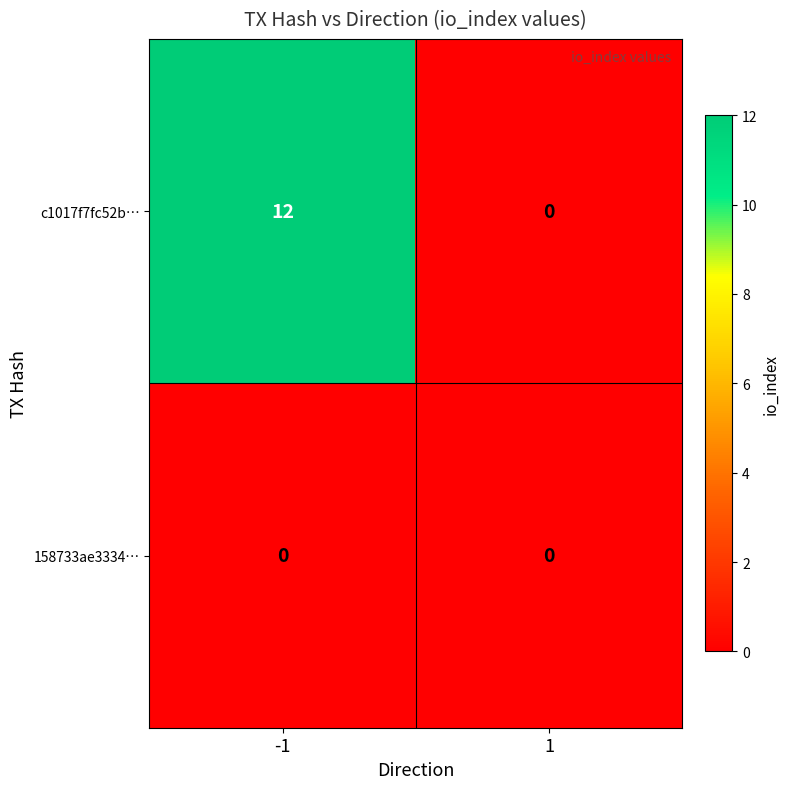

What is the sum of the c1017f7fc52b… values at -1 and 1?

12